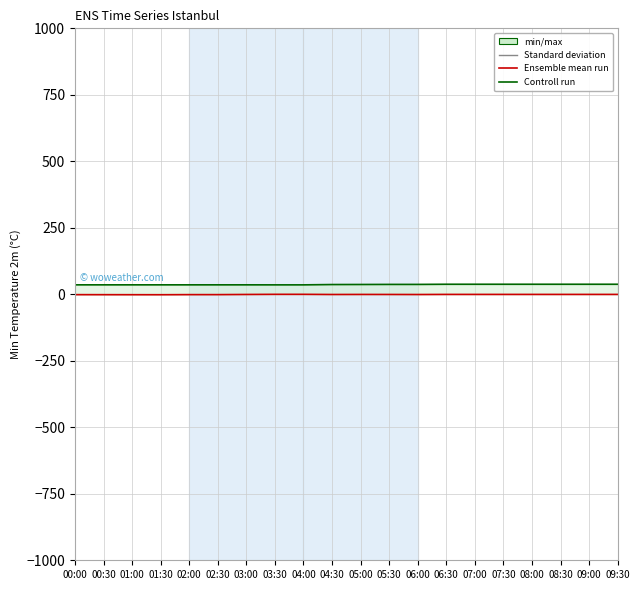

The value of col_2 (ensemble mean) at 03:00 is -1.0. True or false?

False